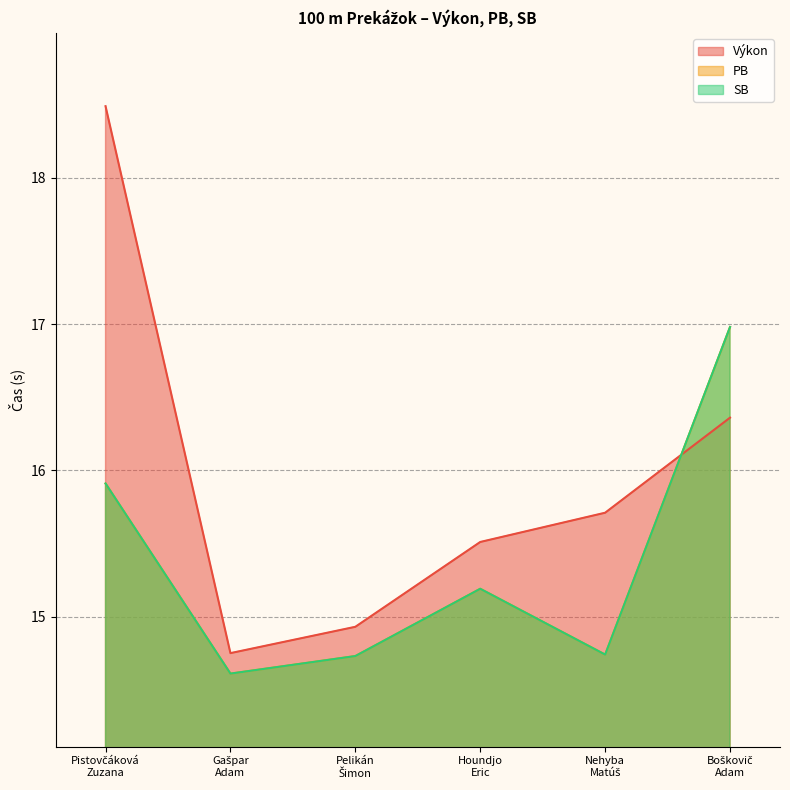

How many data points in PB are less than 15?

3